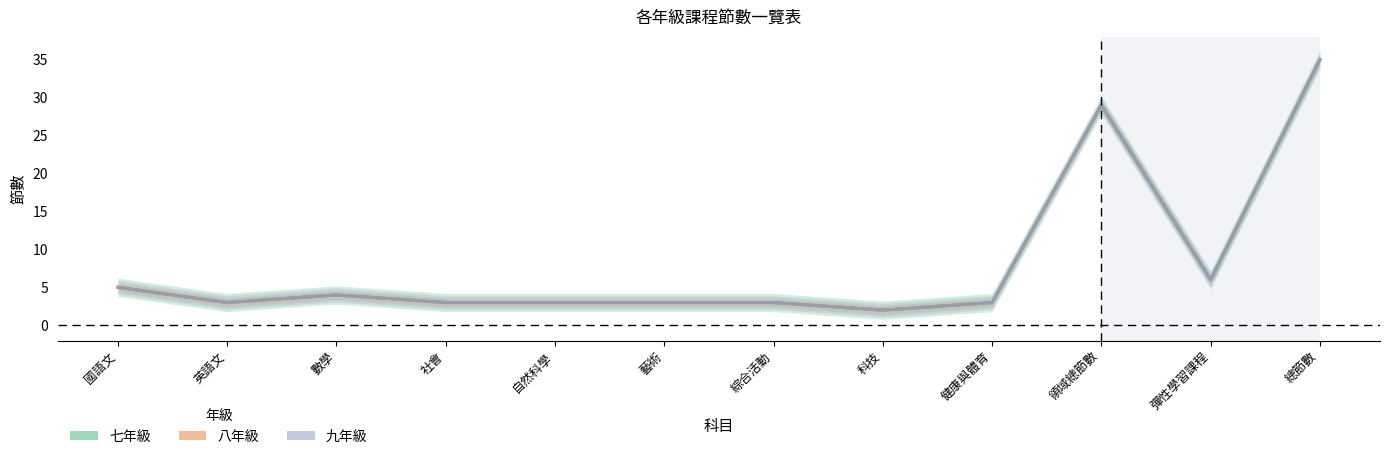

True or false: 九年級 and 七年級 intersect in this chart.

False